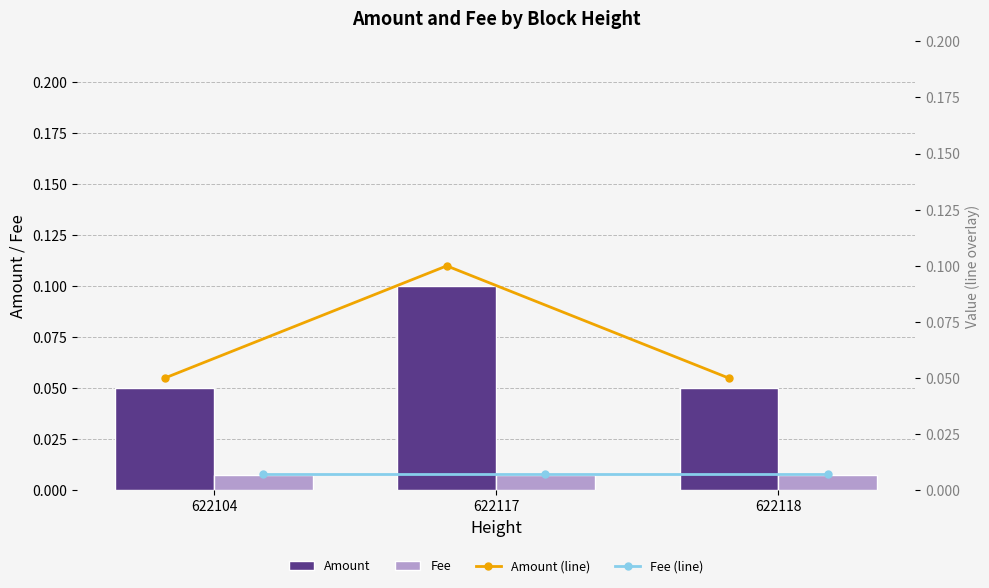

What is the value of the Amount (line) bar at the 2nd from the left?

0.1